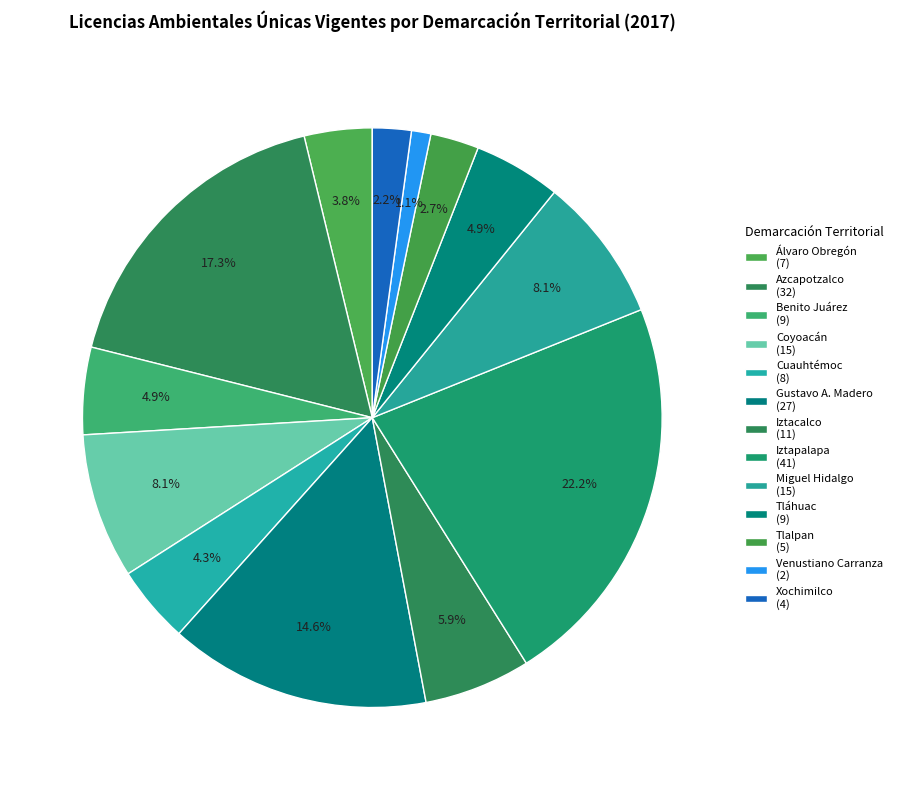

How many segments does this pie chart have?

13